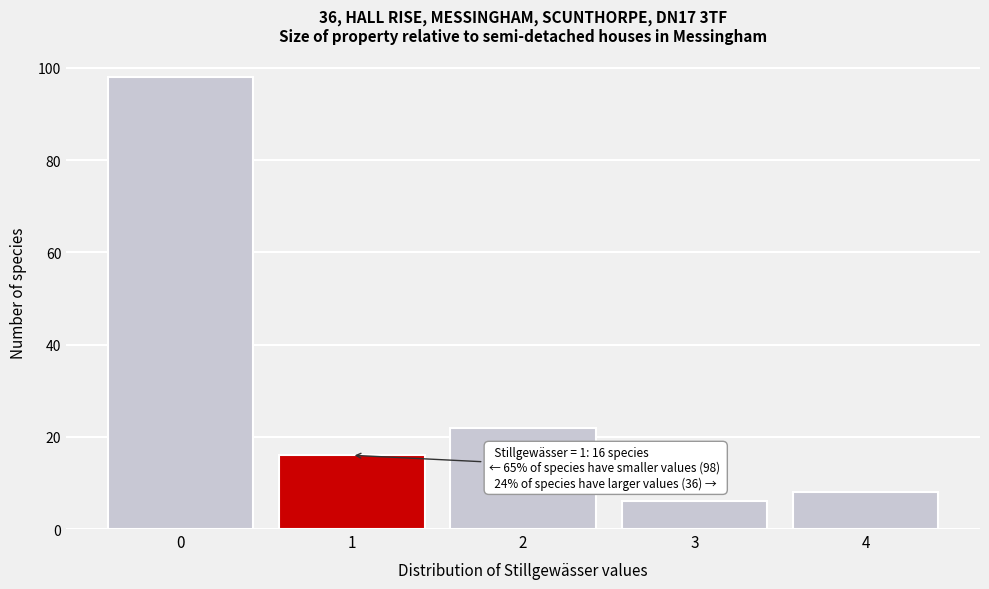

Reading right to left, what are all the values shown in this chart?

8	6	22	16	98